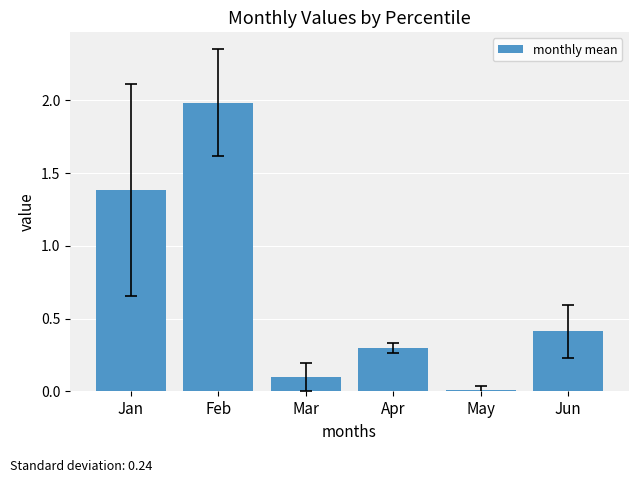

What is the difference between the values at Jun and Apr?

0.1